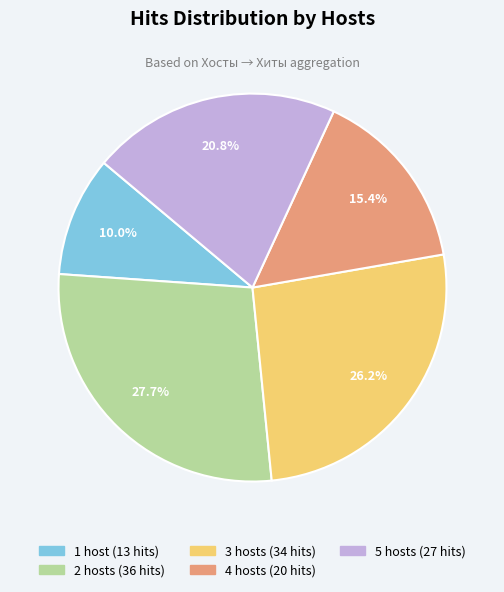

Is there any slice that represents more than half of the pie?

No